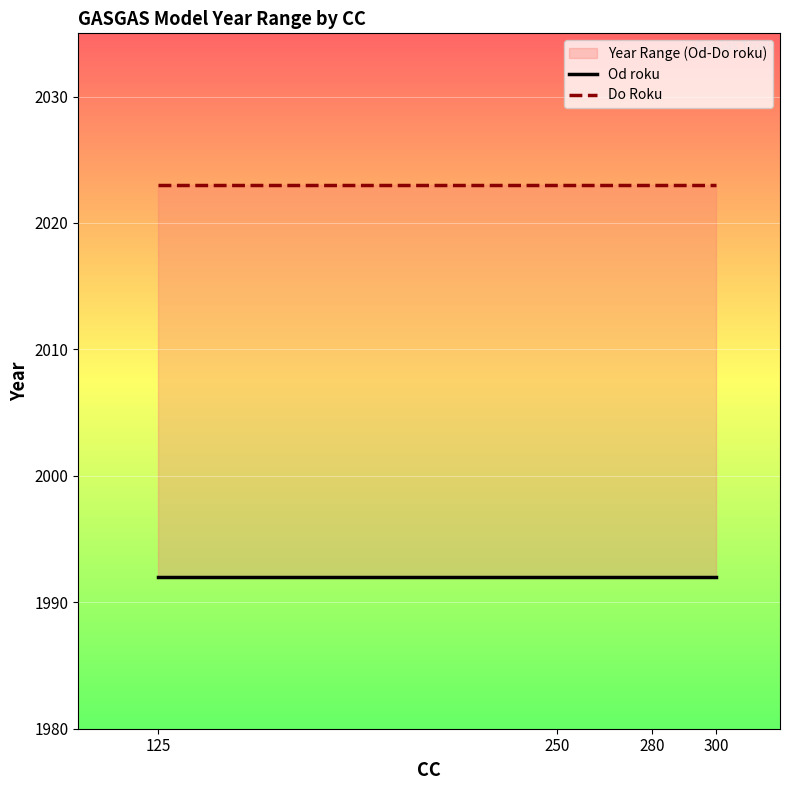

Rank the series by their average value, from lowest to highest.

Od roku, Do Roku